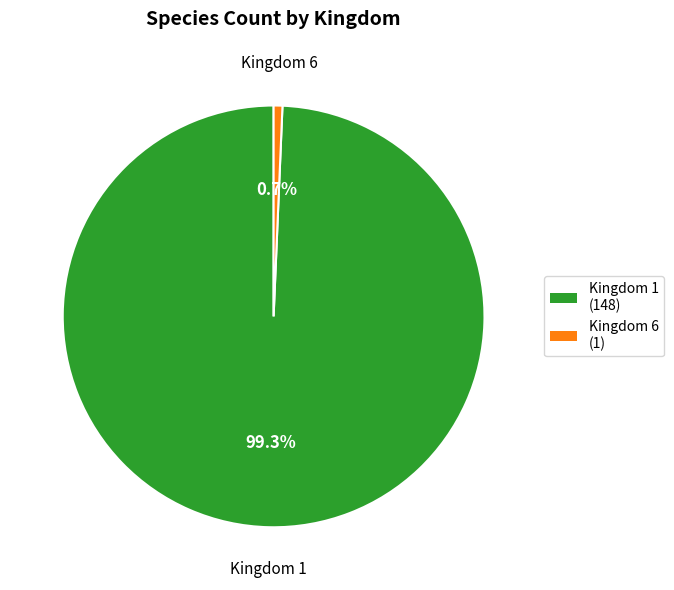

Does any single category account for the majority?

Yes